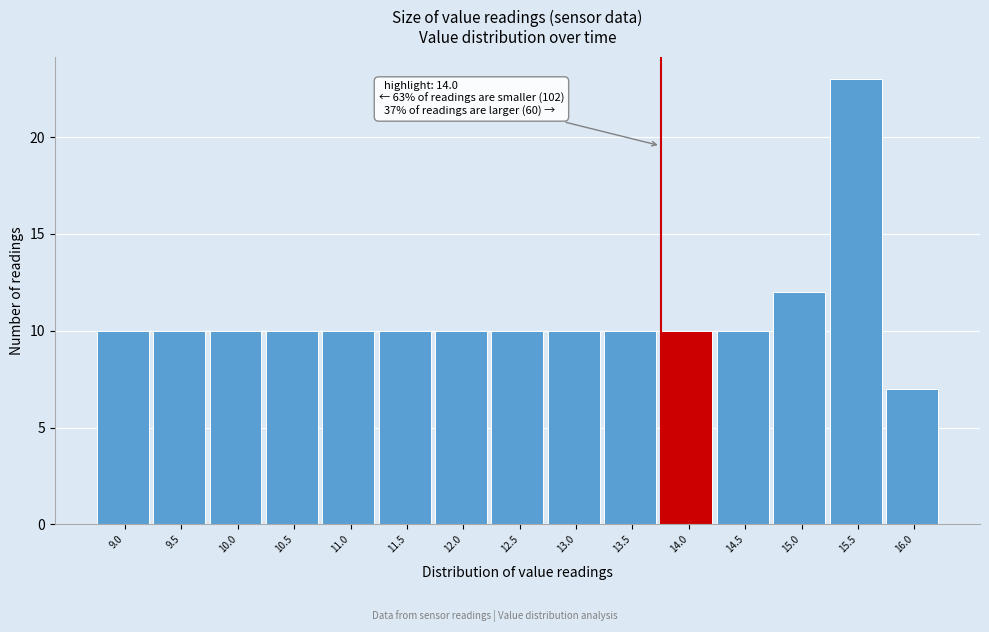

Reading left to right, extract all data points from this chart.

10	10	10	10	10	10	10	10	10	10	10	10	12	23	7